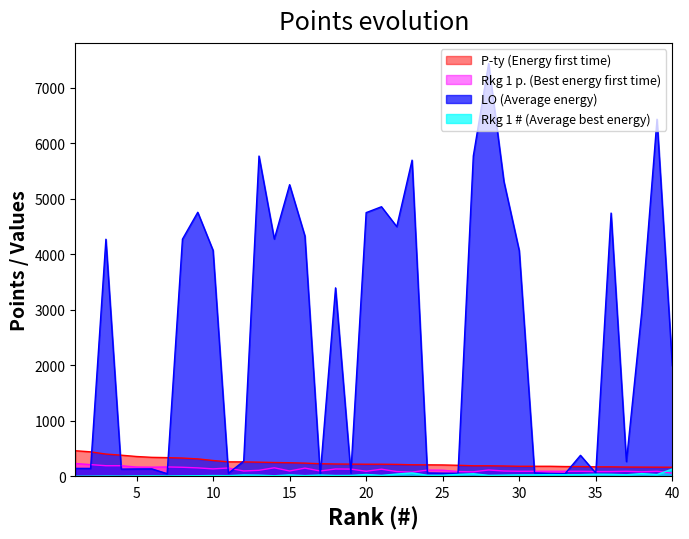

How many categories are shown in the chart?

40